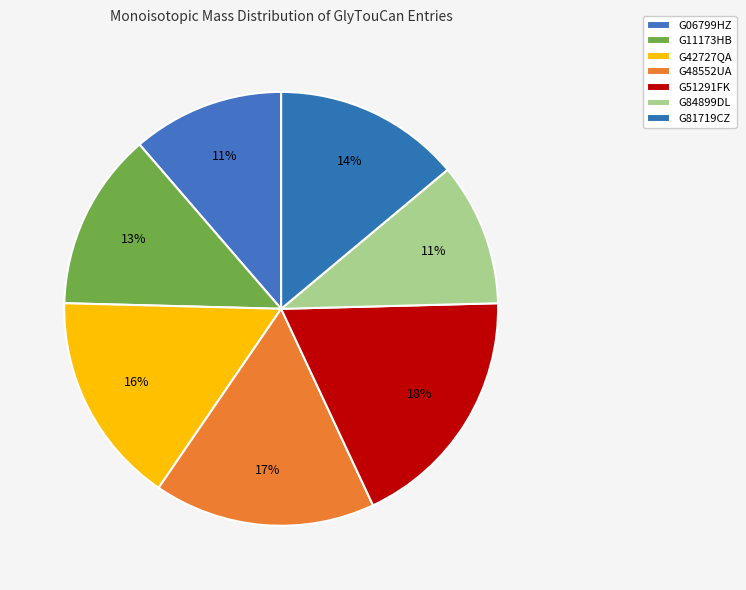

How many segments does this pie chart have?

7